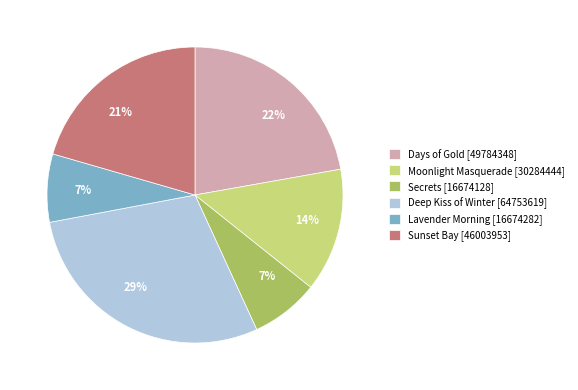

Is it true that Moonlight Masquerade is 5% of the pie?

False